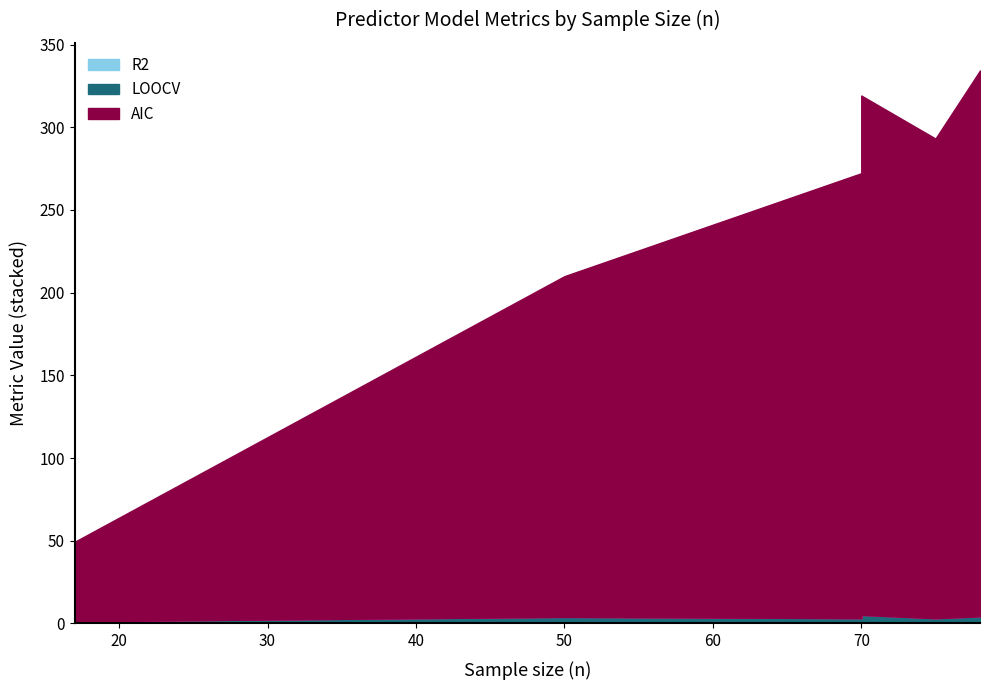

How many data points in AIC are above 290?

2